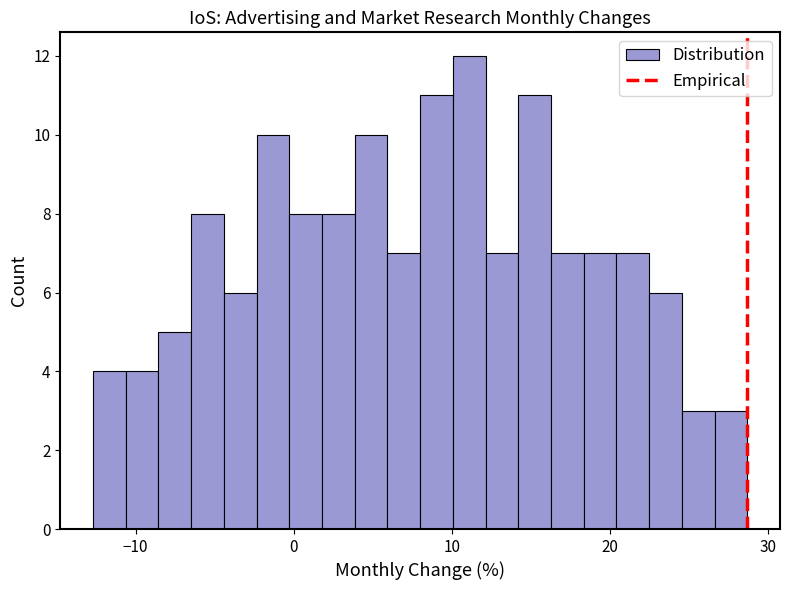

Read against the x-axis, roughly where is the centre of the tallest bar?

11